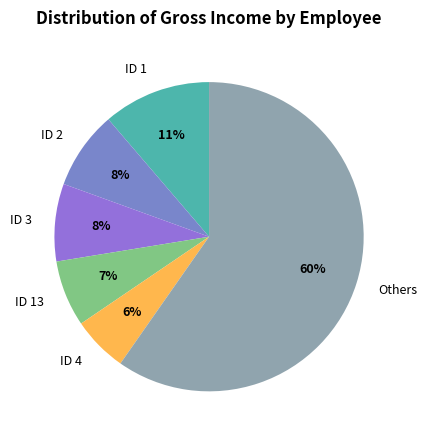

What is the largest slice in the pie chart?

Others